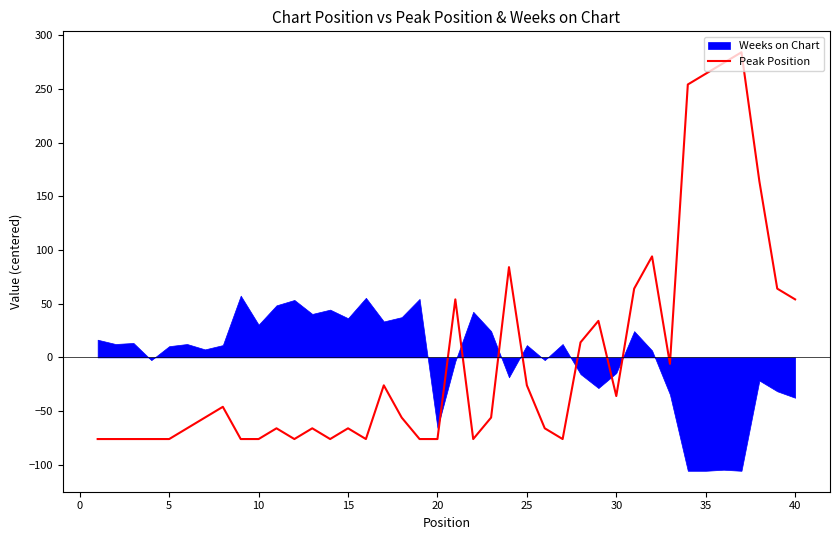

What is the maximum value for Peak Position?

284.0